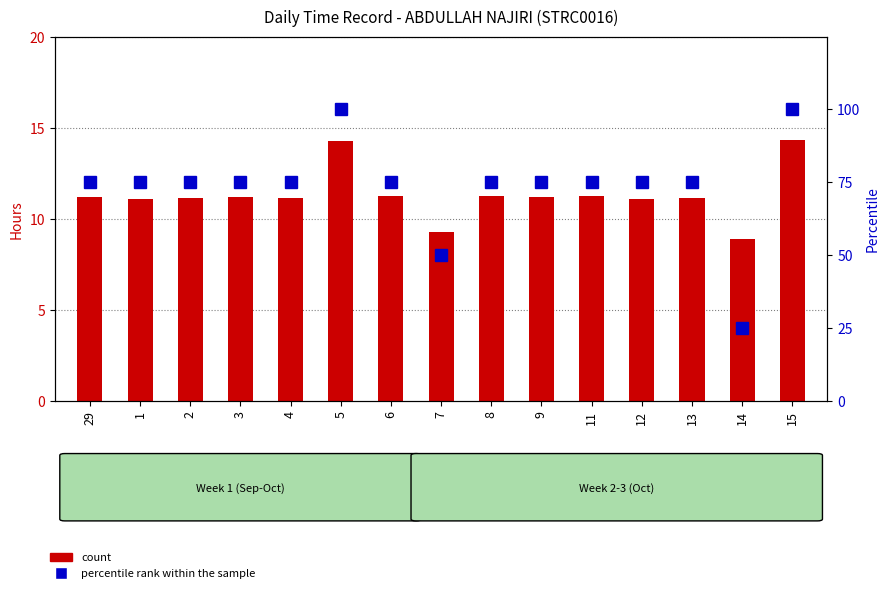

Reading left to right, extract all data points from this chart.

count: 29=11.2	1=11.1	2=11.2	3=11.2	4=11.1	5=14.3	6=11.2	7=9.3	8=11.2	9=11.2	11=11.2	12=11.1	13=11.2	14=8.9	15=14.3
percentile rank within the sample: 29=75.0	1=75.0	2=75.0	3=75.0	4=75.0	5=100.0	6=75.0	7=50.0	8=75.0	9=75.0	11=75.0	12=75.0	13=75.0	14=25.0	15=100.0